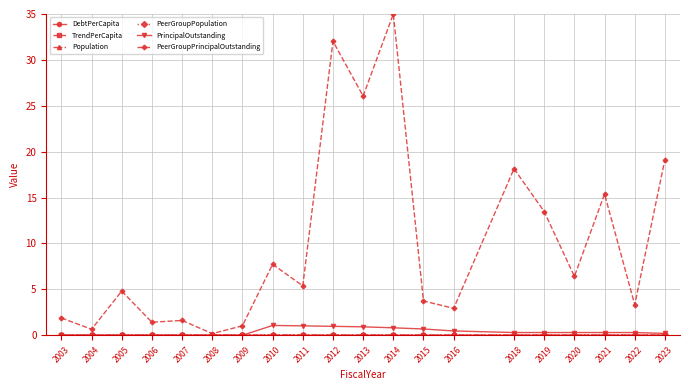

Which series has the largest range (max minus min)?

PeerGroupPrincipalOutstanding